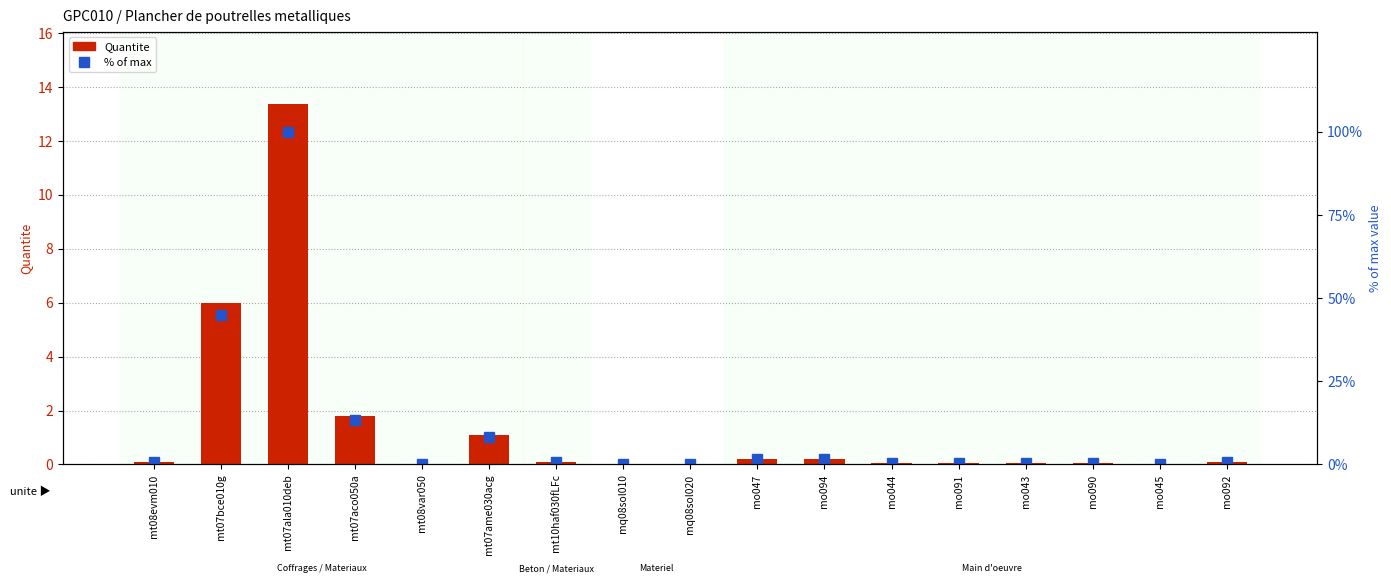

True or false: Quantite has a value of 13.4 at mt07ala010deb.

True